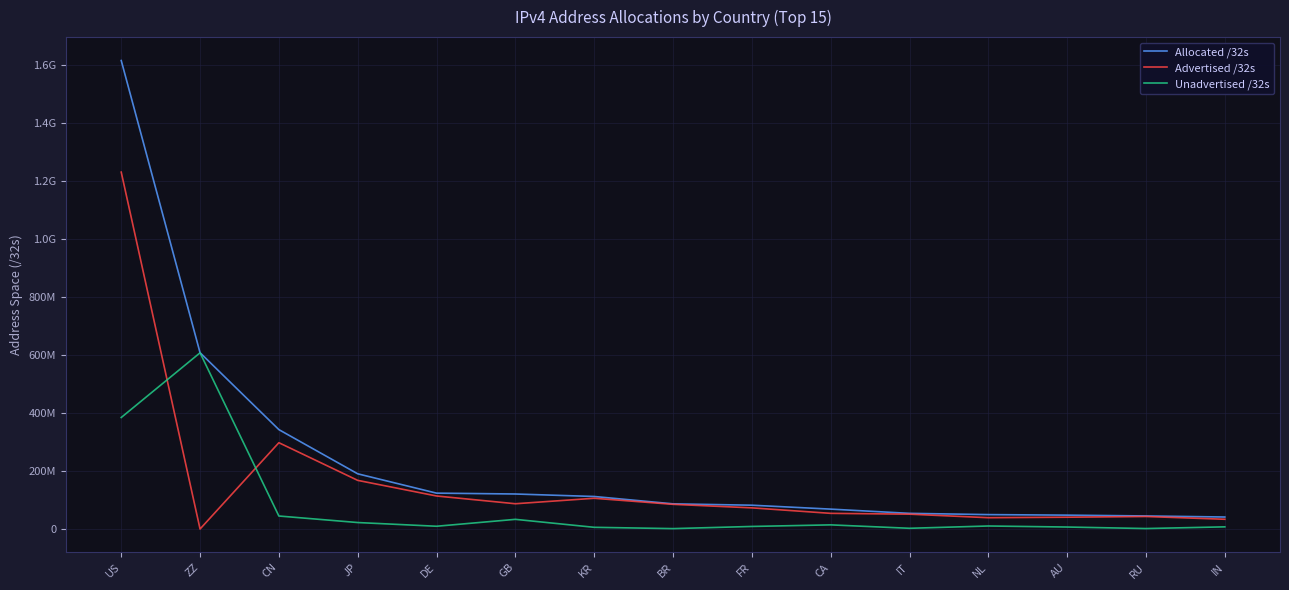

True or false: Unadvertised /32s and Advertised /32s intersect in this chart.

True